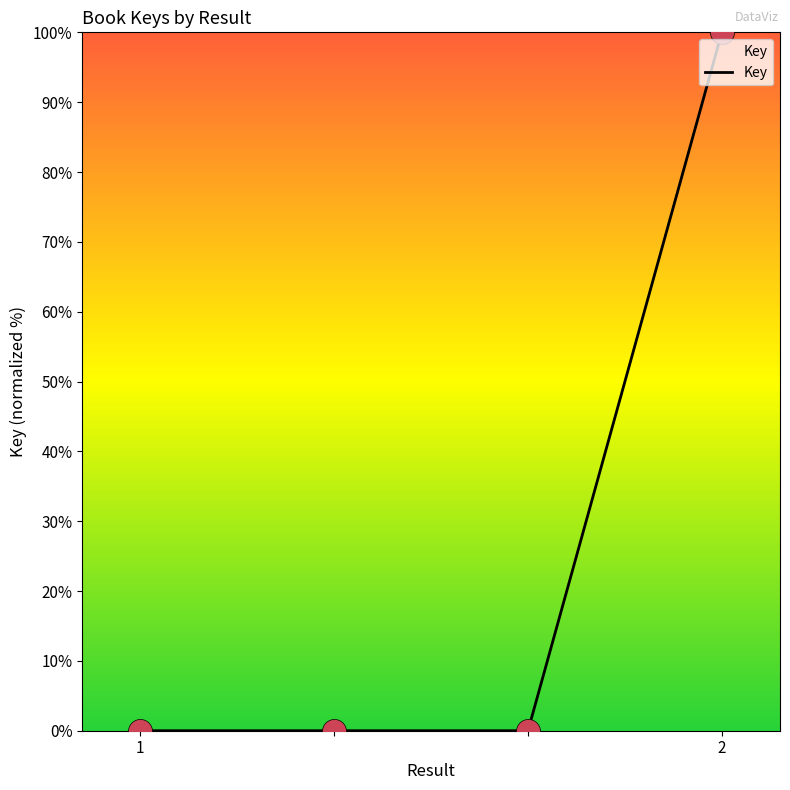

True or false: the data has more than 2 interior local peaks.

False